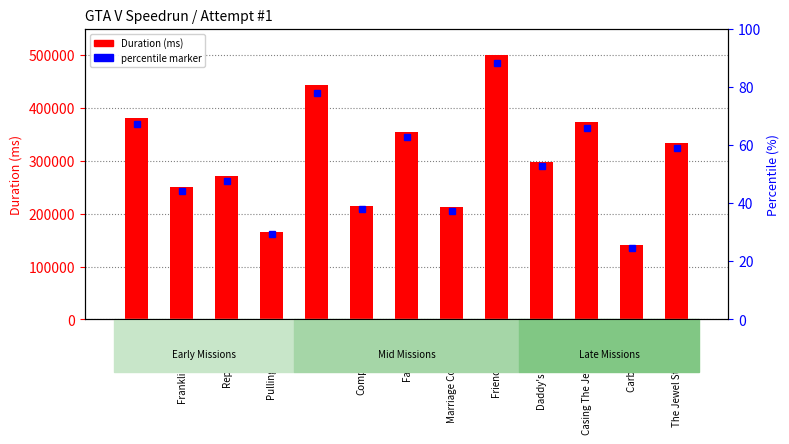

What is the smallest value displayed?

140003